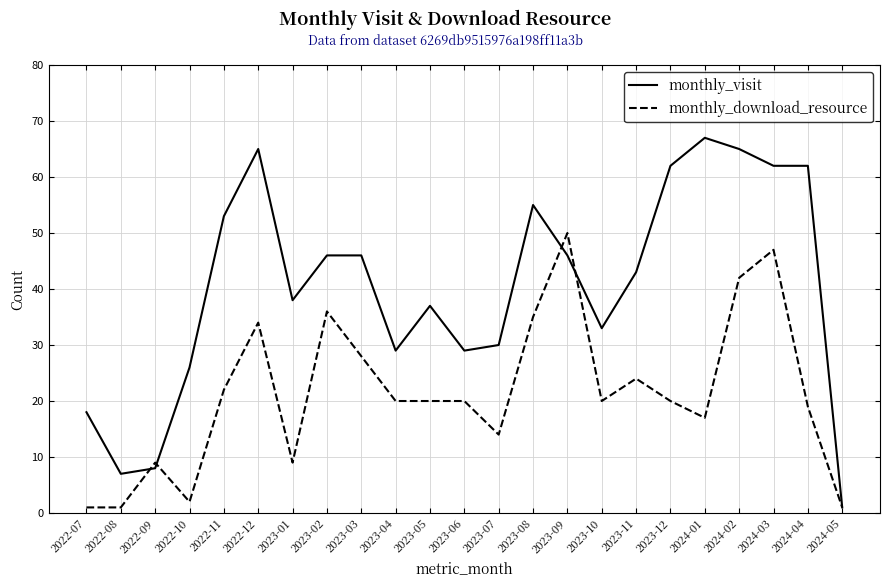

Reading left to right, list all the values displayed in this chart.

monthly_visit: 2022-07=18	2022-08=7	2022-09=8	2022-10=26	2022-11=53	2022-12=65	2023-01=38	2023-02=46	2023-03=46	2023-04=29	2023-05=37	2023-06=29	2023-07=30	2023-08=55	2023-09=46	2023-10=33	2023-11=43	2023-12=62	2024-01=67	2024-02=65	2024-03=62	2024-04=62	2024-05=1
monthly_download_resource: 2022-07=1	2022-08=1	2022-09=9	2022-10=2	2022-11=22	2022-12=34	2023-01=9	2023-02=36	2023-03=28	2023-04=20	2023-05=20	2023-06=20	2023-07=14	2023-08=35	2023-09=50	2023-10=20	2023-11=24	2023-12=20	2024-01=17	2024-02=42	2024-03=47	2024-04=19	2024-05=1